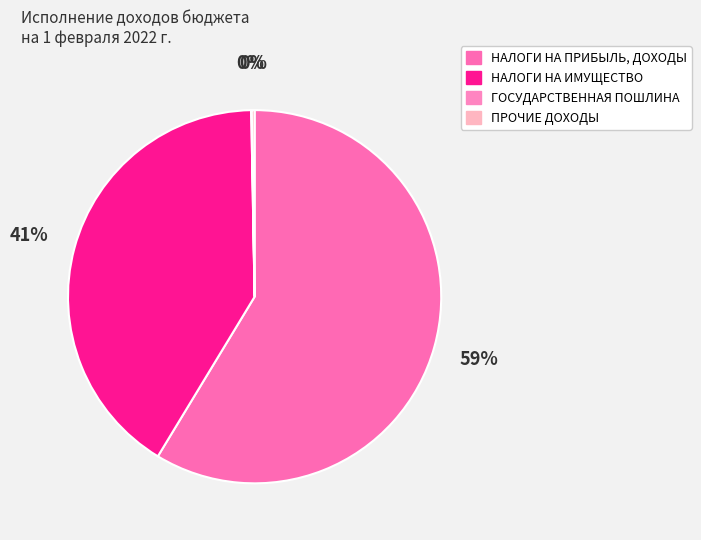

To the nearest percent, what percentage of the pie is НАЛОГИ НА ПРИБЫЛЬ, ДОХОДЫ?

59%